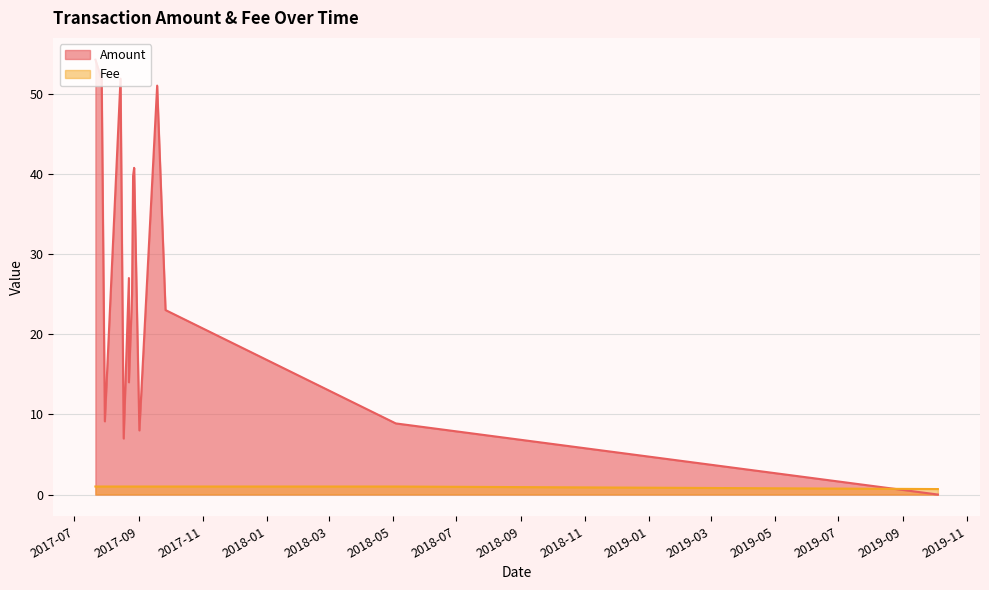

True or false: Fee has more than 1 interior local peaks.

False